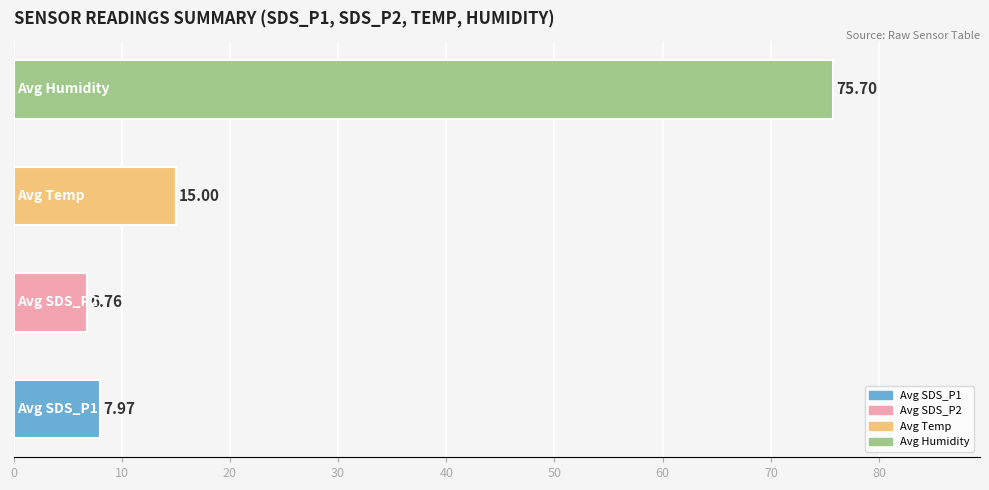

What is the difference between the maximum and minimum values?

68.9